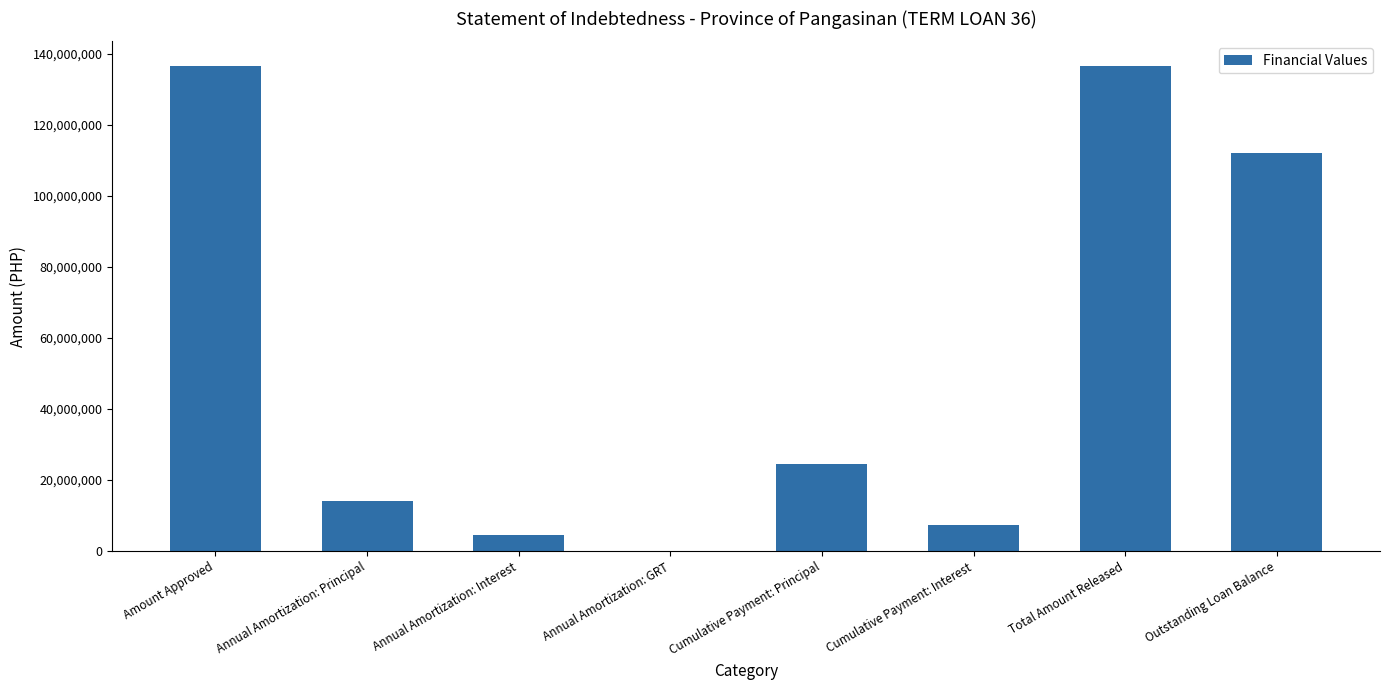

True or false: the data shows 156017080.4 at Outstanding Loan Balance.

False